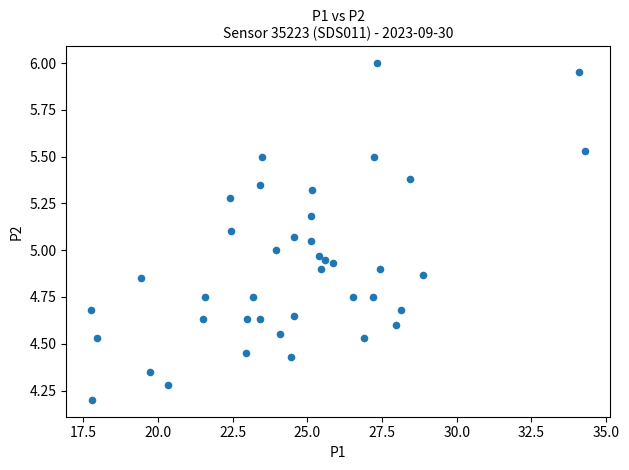

What is the range of Y values (max minus min)?

1.8